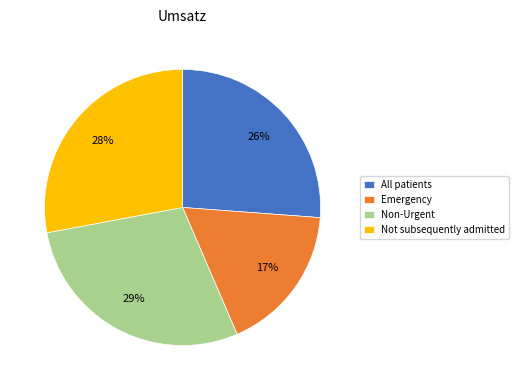

To the nearest percent, what is the combined percentage of Not subsequently admitted and All patients?

54%